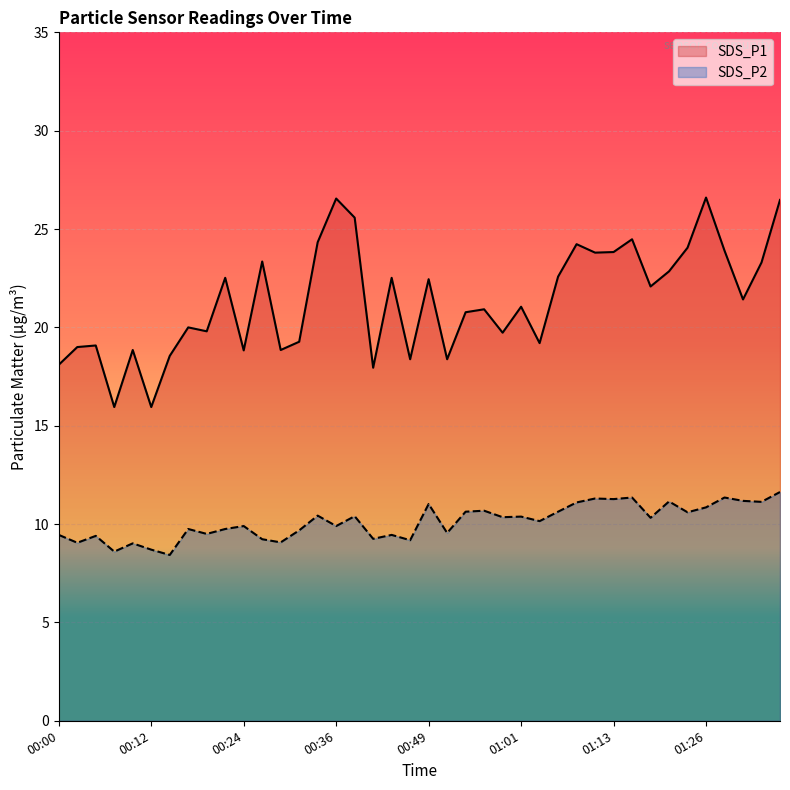

Reading left to right, transcribe all the data shown in this chart.

SDS_P1: 00:00=18.1	00:02=19.0	00:05=19.1	00:07=15.9	00:09=18.9	00:12=15.9	00:14=18.6	00:17=20.0	00:19=19.8	00:22=22.5	00:24=18.8	00:27=23.4	00:29=18.9	00:32=19.3	00:34=24.3	00:36=26.6	00:39=25.6	00:41=17.9	00:44=22.5	00:46=18.4	00:49=22.4	00:51=18.4	00:54=20.8	00:56=20.9	00:59=19.7	01:01=21.1	01:04=19.2	01:06=22.6	01:08=24.2	01:11=23.8	01:13=23.8	01:16=24.5	01:18=22.1	01:21=22.9	01:23=24.1	01:26=26.6	01:28=23.9	01:31=21.4	01:33=23.3	01:36=26.5
SDS_P2: 00:00=9.4	00:02=9.1	00:05=9.4	00:07=8.6	00:09=9.0	00:12=8.7	00:14=8.4	00:17=9.8	00:19=9.5	00:22=9.8	00:24=9.9	00:27=9.2	00:29=9.1	00:32=9.7	00:34=10.4	00:36=9.9	00:39=10.4	00:41=9.2	00:44=9.4	00:46=9.2	00:49=11.0	00:51=9.6	00:54=10.6	00:56=10.7	00:59=10.3	01:01=10.4	01:04=10.2	01:06=10.6	01:08=11.1	01:11=11.3	01:13=11.3	01:16=11.3	01:18=10.3	01:21=11.2	01:23=10.6	01:26=10.8	01:28=11.3	01:31=11.2	01:33=11.1	01:36=11.6